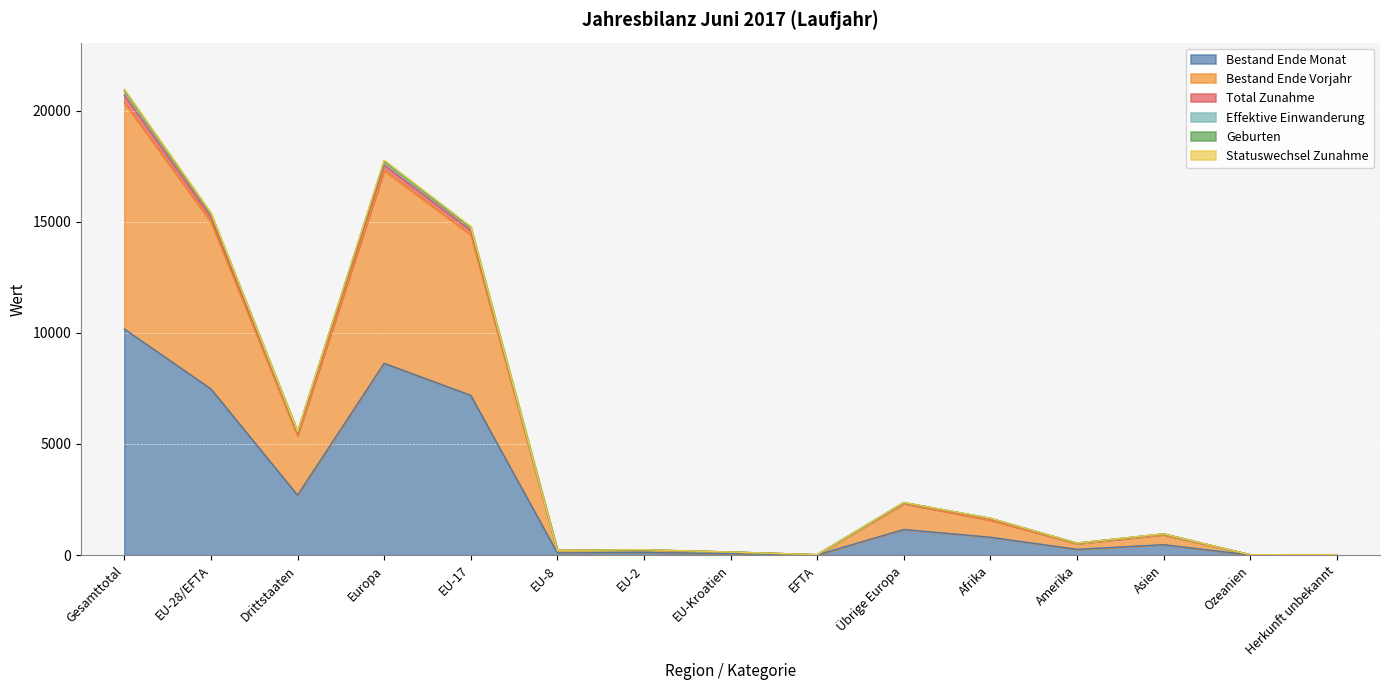

At which label does Bestand Ende Monat reach its peak?

Gesamttotal